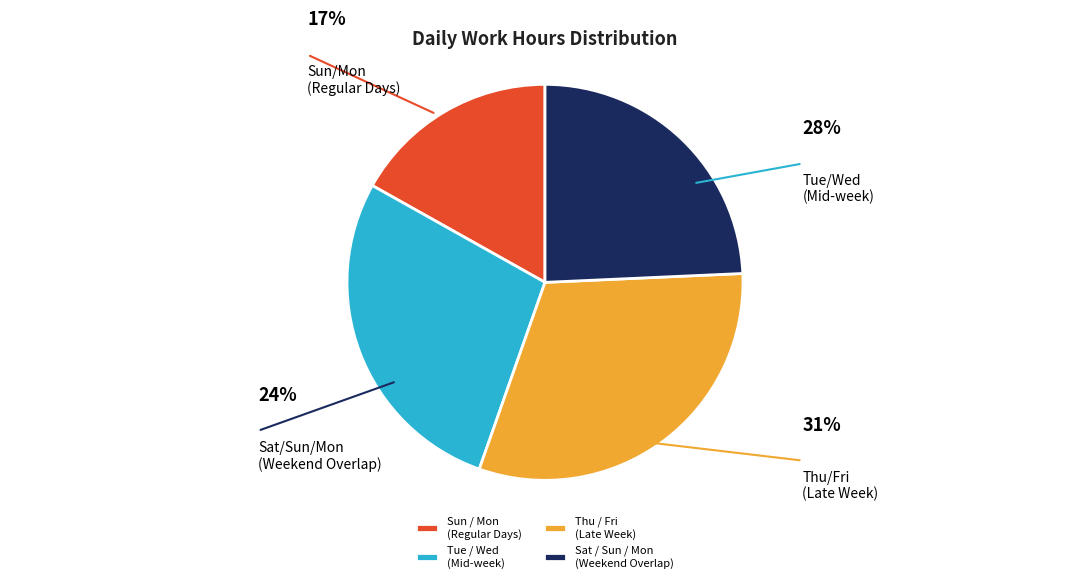

Is the sum of Tue / Wed (Mid-week) and Thu / Fri (Late Week) greater than half?

Yes